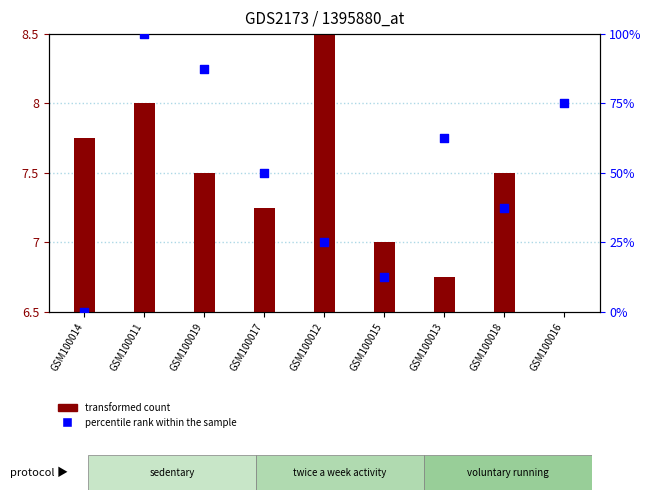

What are all the series names shown in the legend?

transformed count, percentile rank within the sample